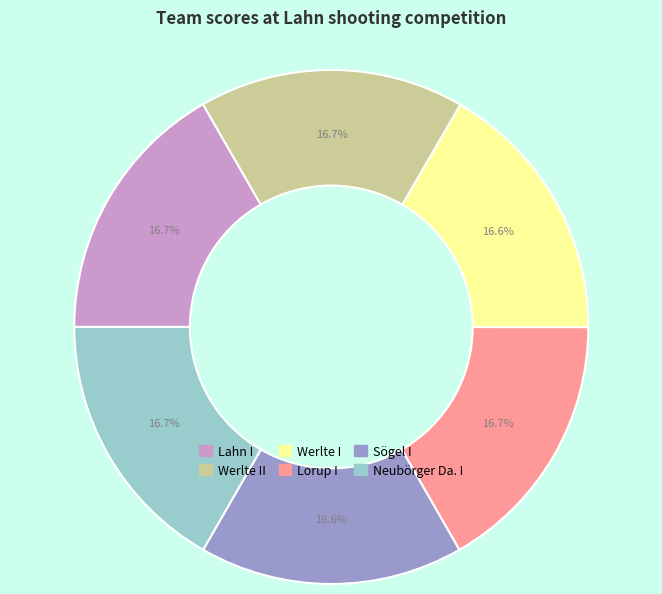

Is there any slice that represents more than half of the pie?

No